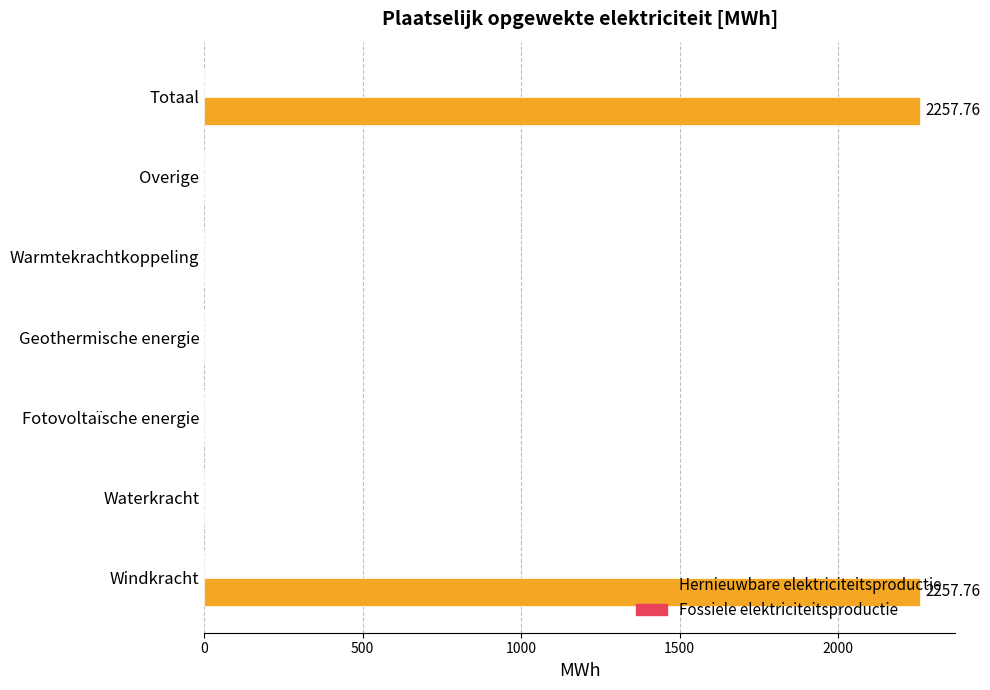

How many series are shown in this chart?

1